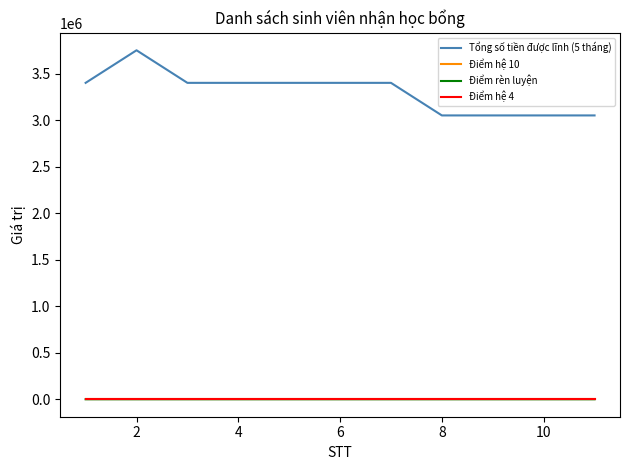

What is the maximum value shown in the chart?

3750000.0